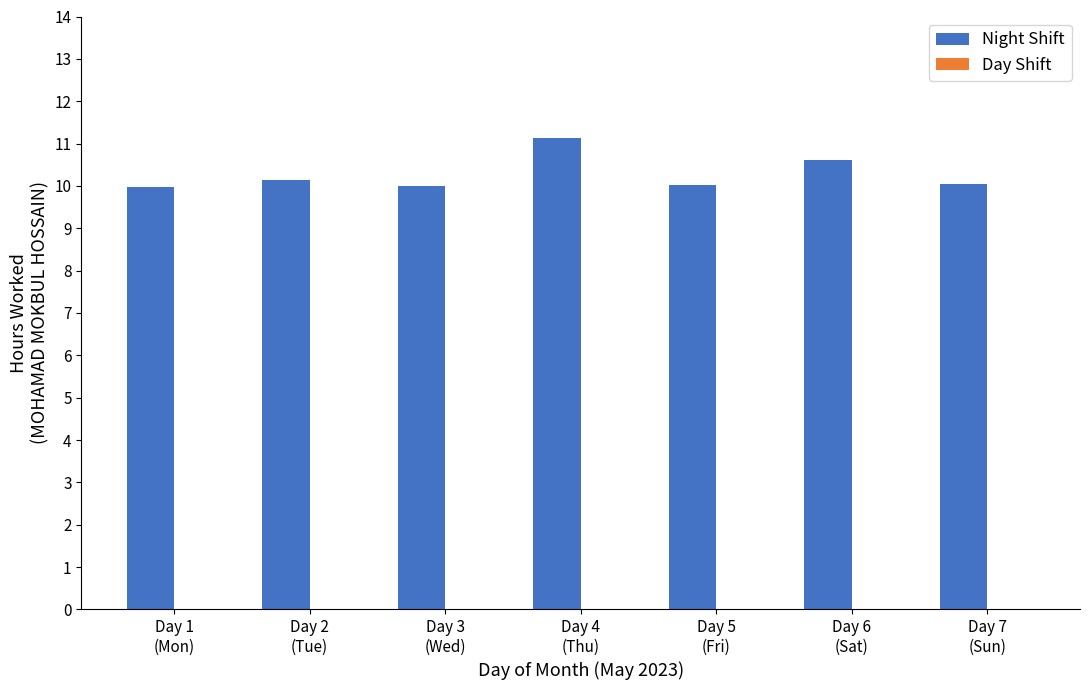

Are the bars horizontal?

No